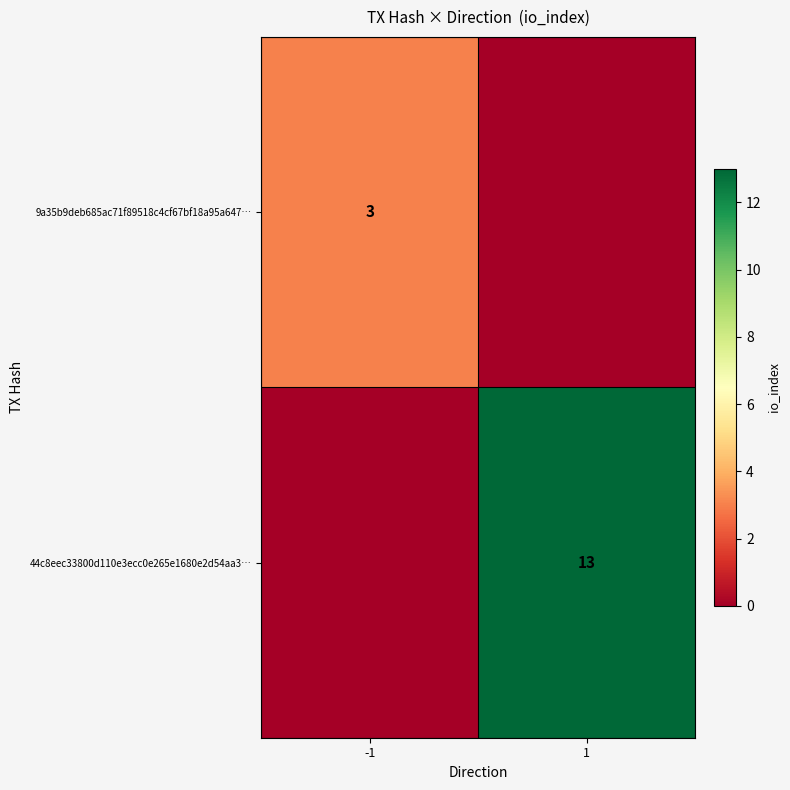

What is the greatest value displayed?

13